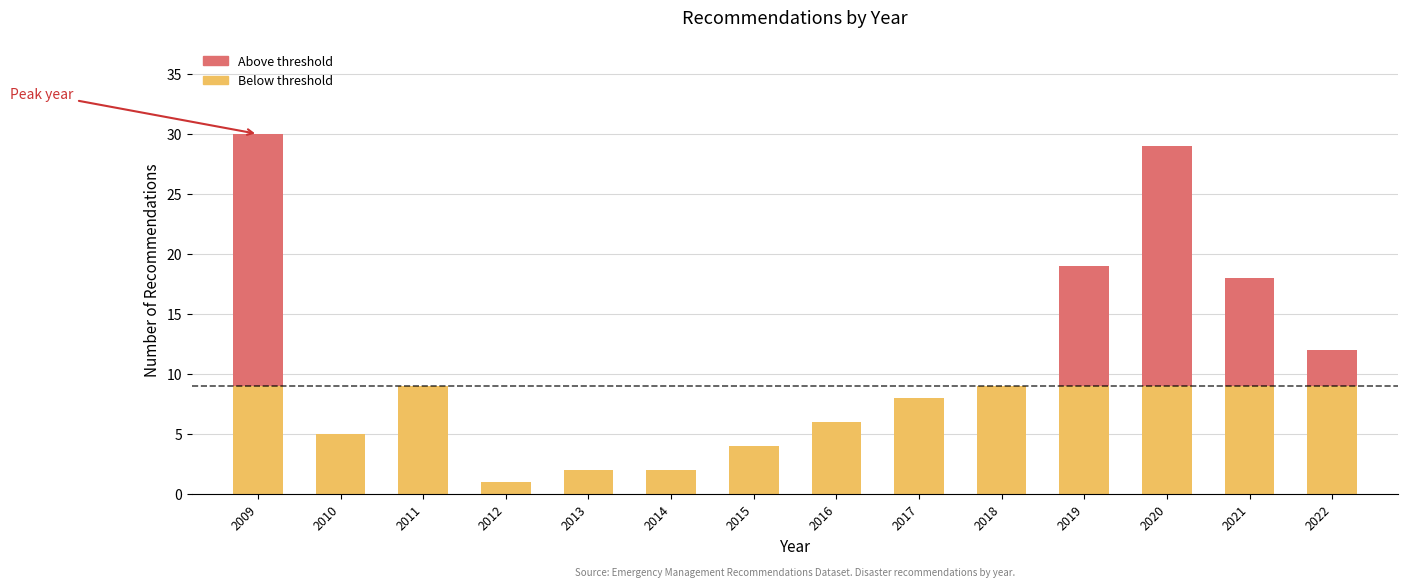

What is the total value across all series at 2011?

9